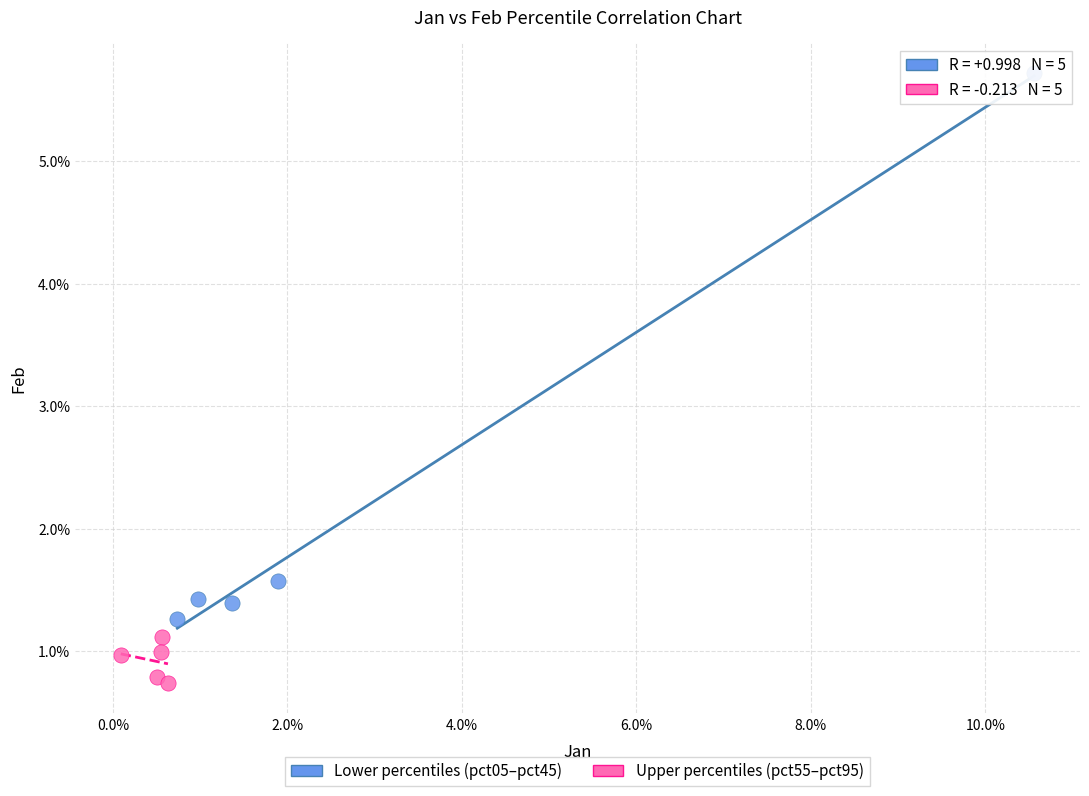

Which series contains the highest Y value?

Lower percentiles (pct05–pct45)